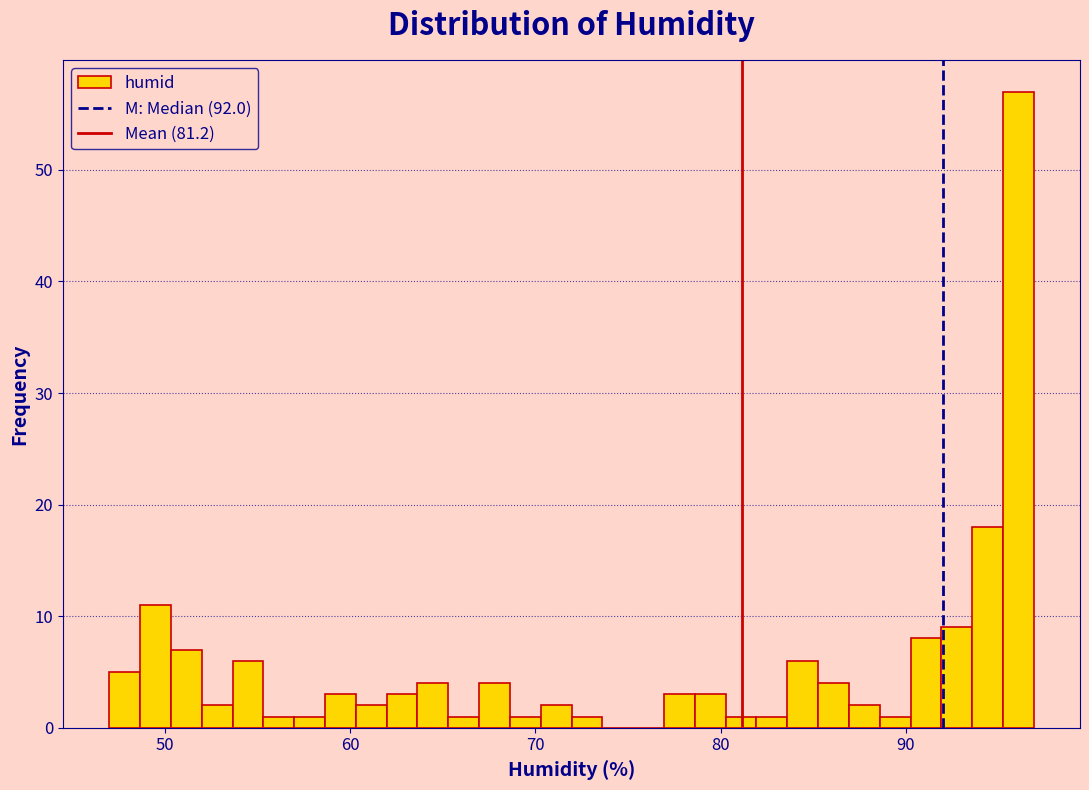

Read against the x-axis, roughly where is the centre of the tallest bar?

96